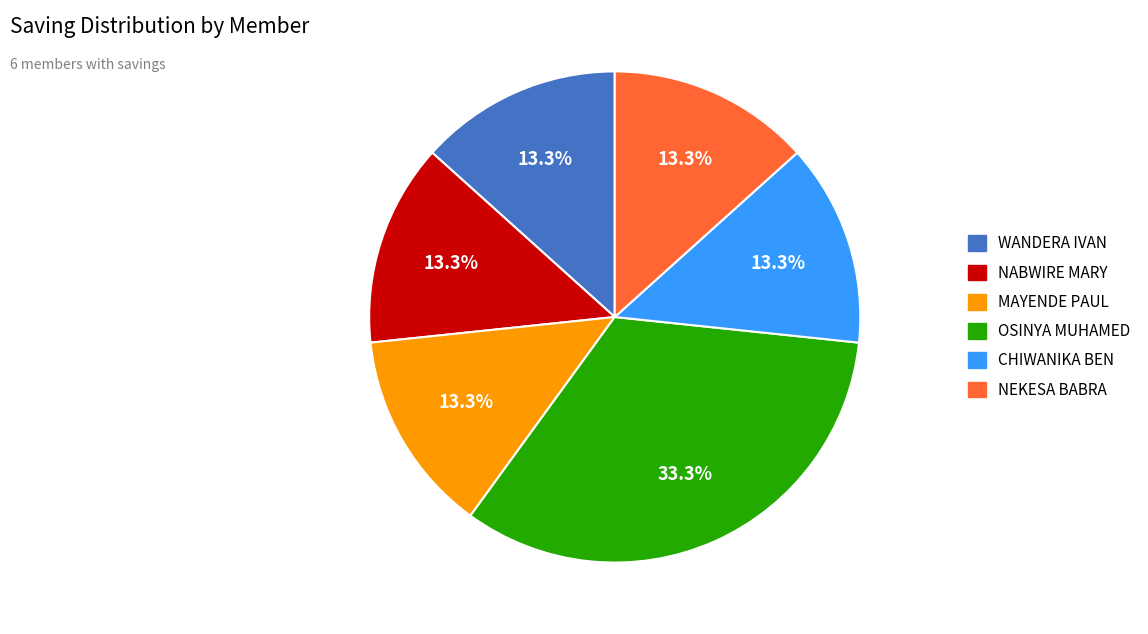

Is there a majority slice in this chart?

No